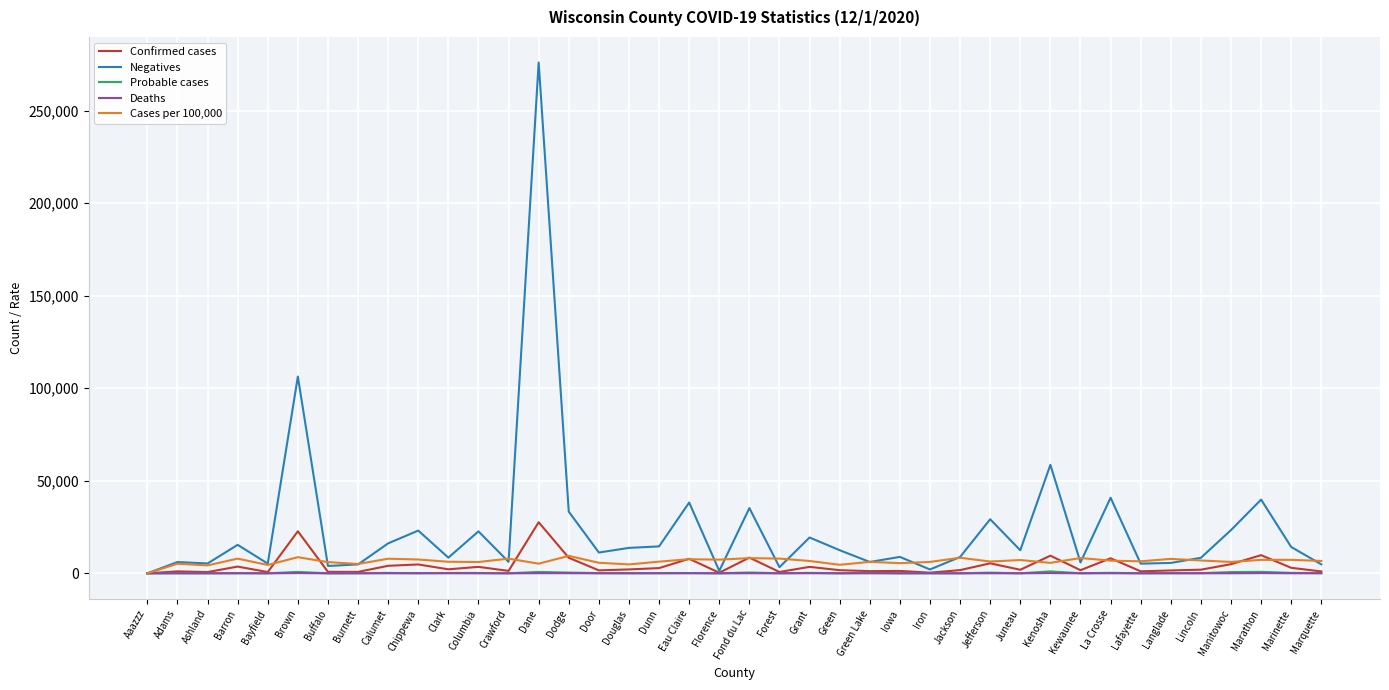

What is the difference between the maximum and minimum values in the Probable cases series?

1060.0